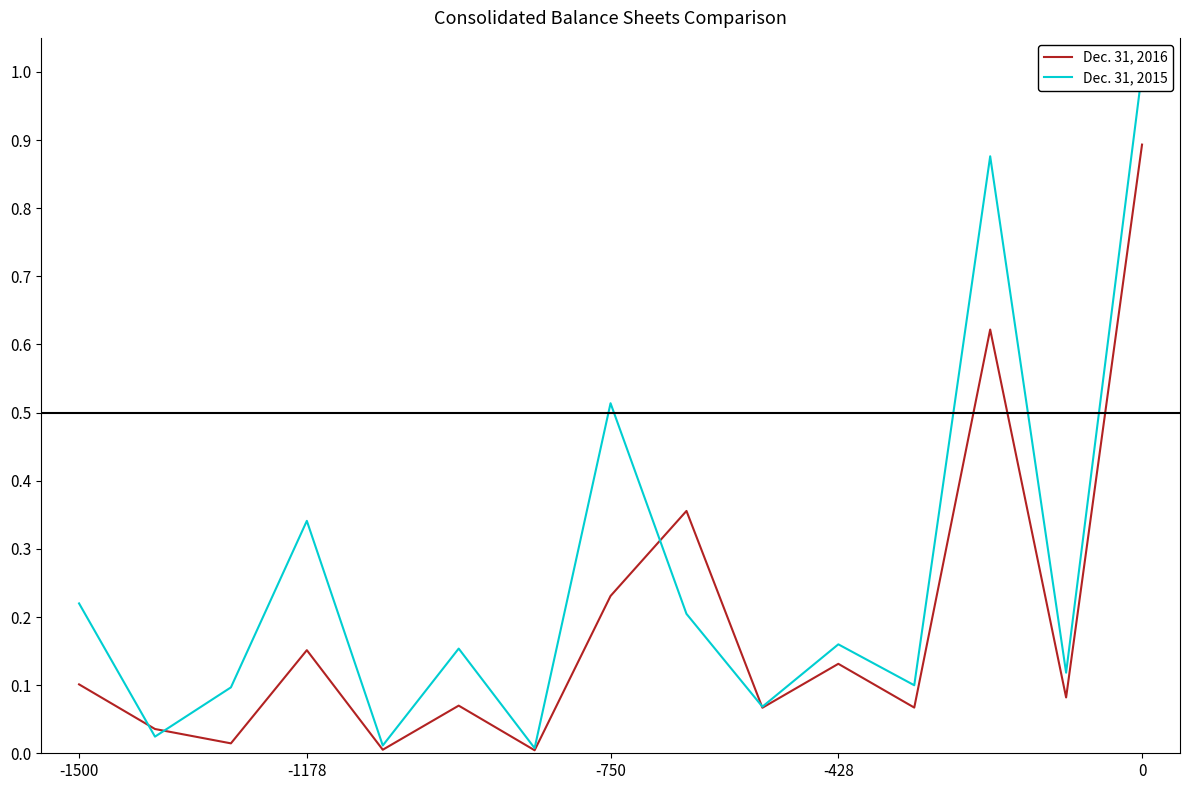

How many lines are shown in the chart?

2